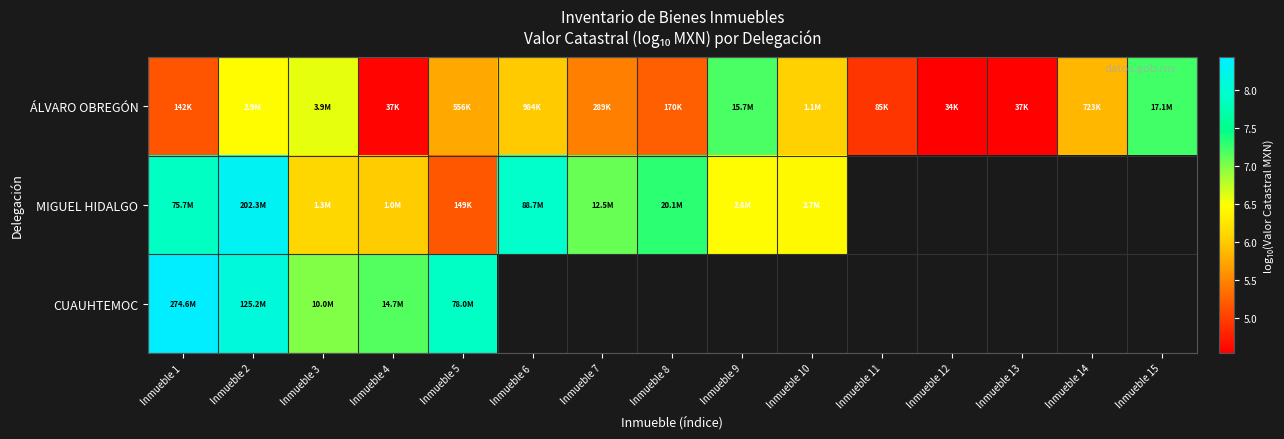

What is the difference between the second highest and minimum values in the ÁLVARO OBREGÓN series?

2.7